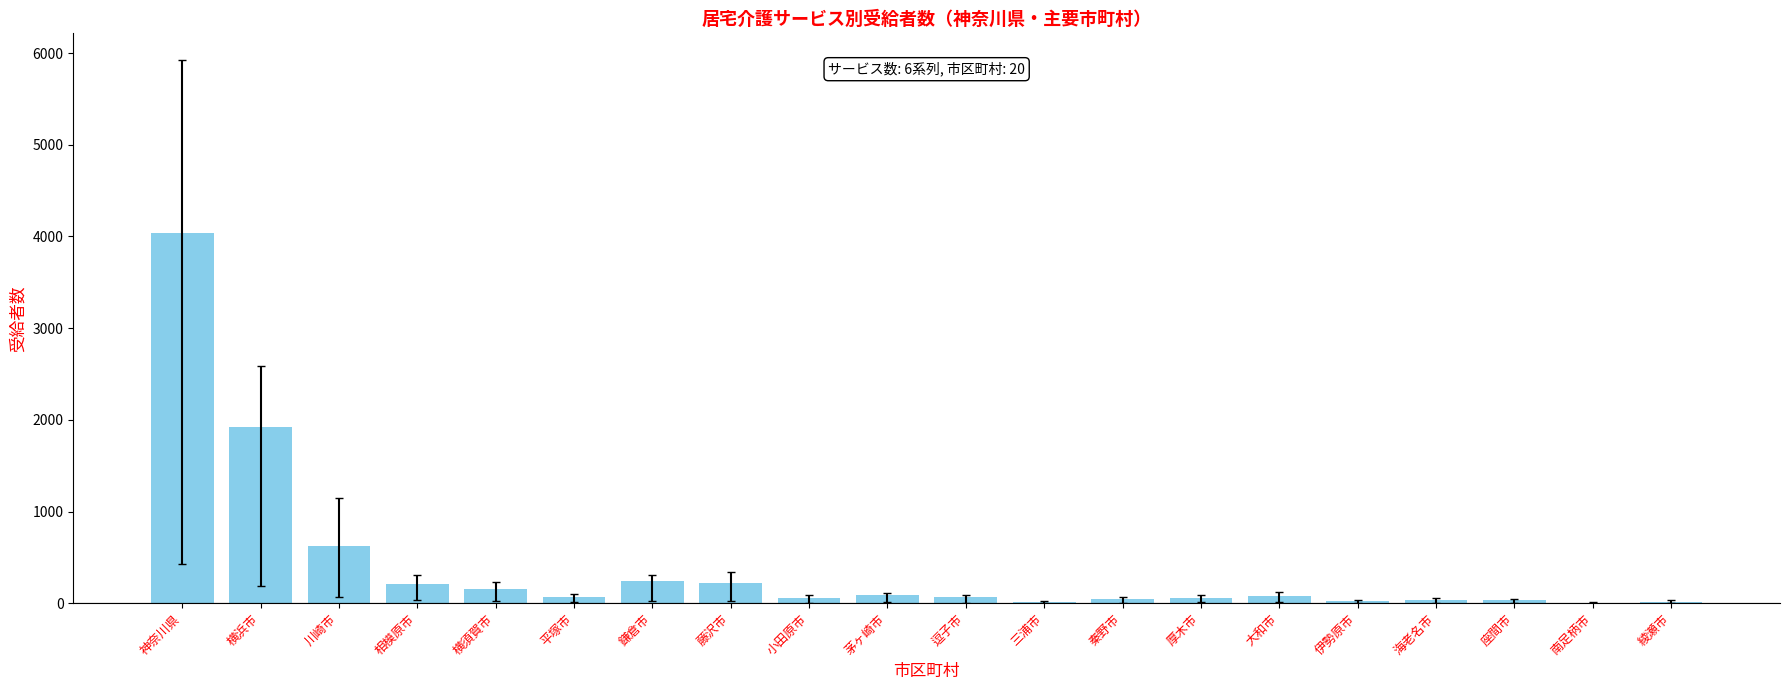

The chart shows a value of 6733 at 神奈川県. True or false?

False